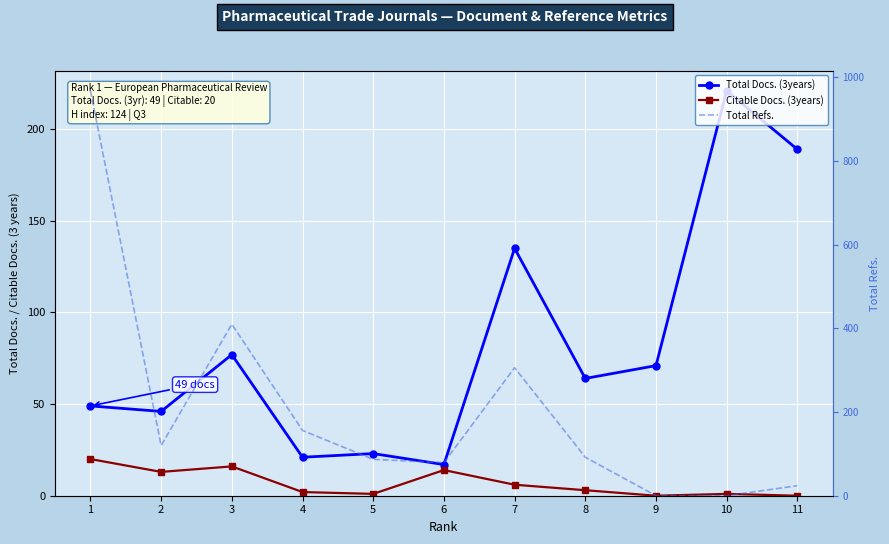

What is the difference between the Total Docs. (3years) values at 8 and 11?

125